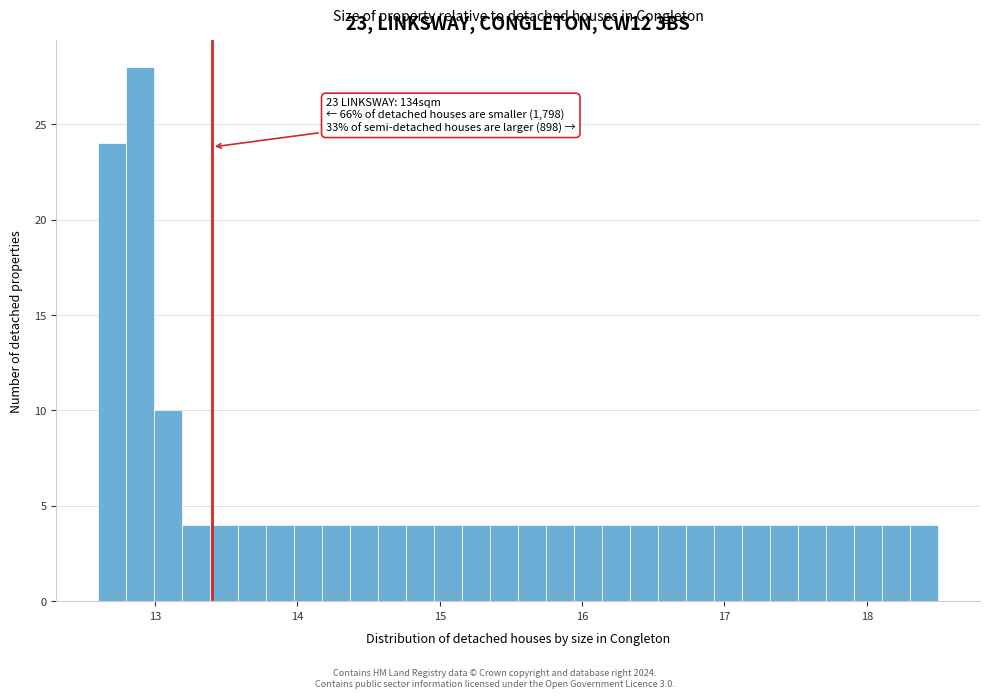

Around what value on the x-axis is the tallest bar? Give the approximate position of its centre, as read against the axis.

12.9